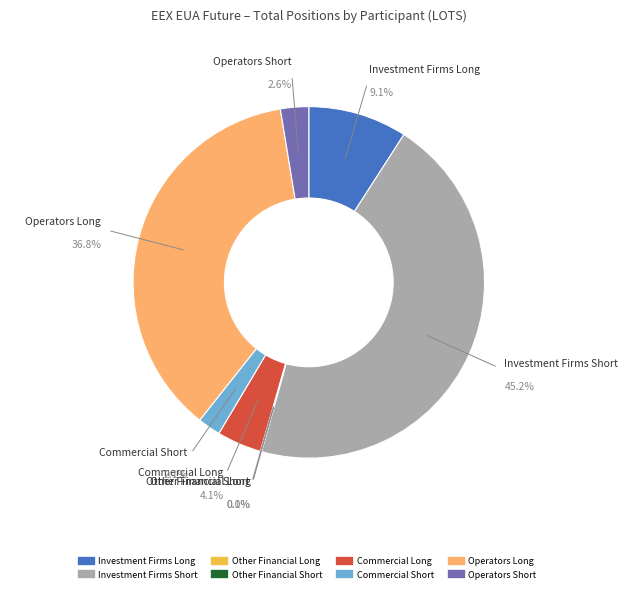

Rank the categories by value from lowest to highest.

Other Financial Long, Other Financial Short, Commercial Short, Operators Short, Commercial Long, Investment Firms Long, Operators Long, Investment Firms Short